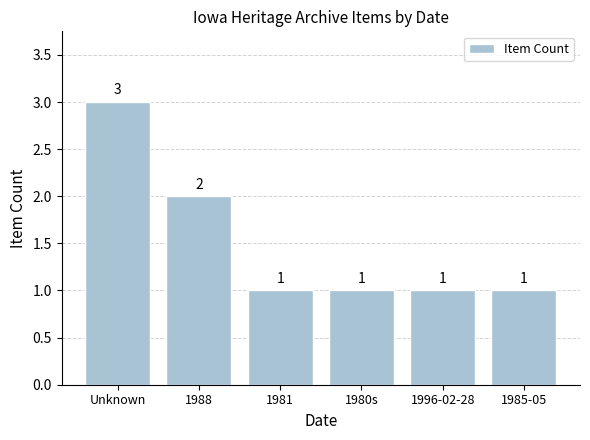

Reading left to right, extract all data points from this chart.

3	2	1	1	1	1